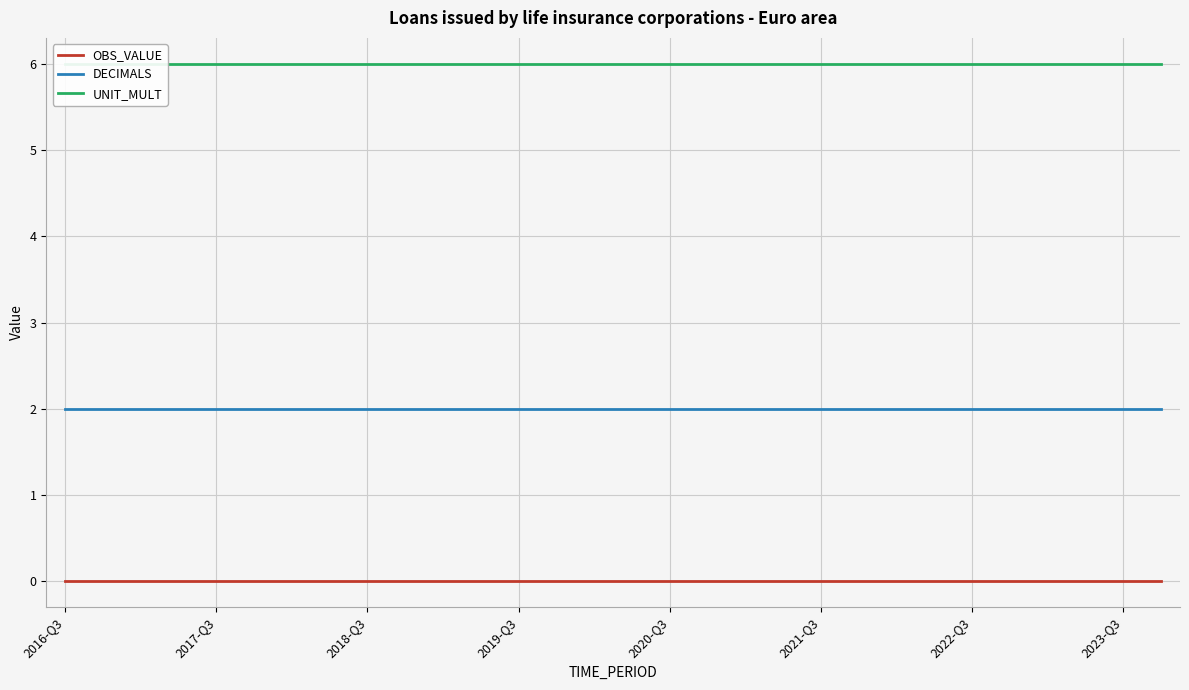

The value of DECIMALS at 2021-Q3 is 2. True or false?

True